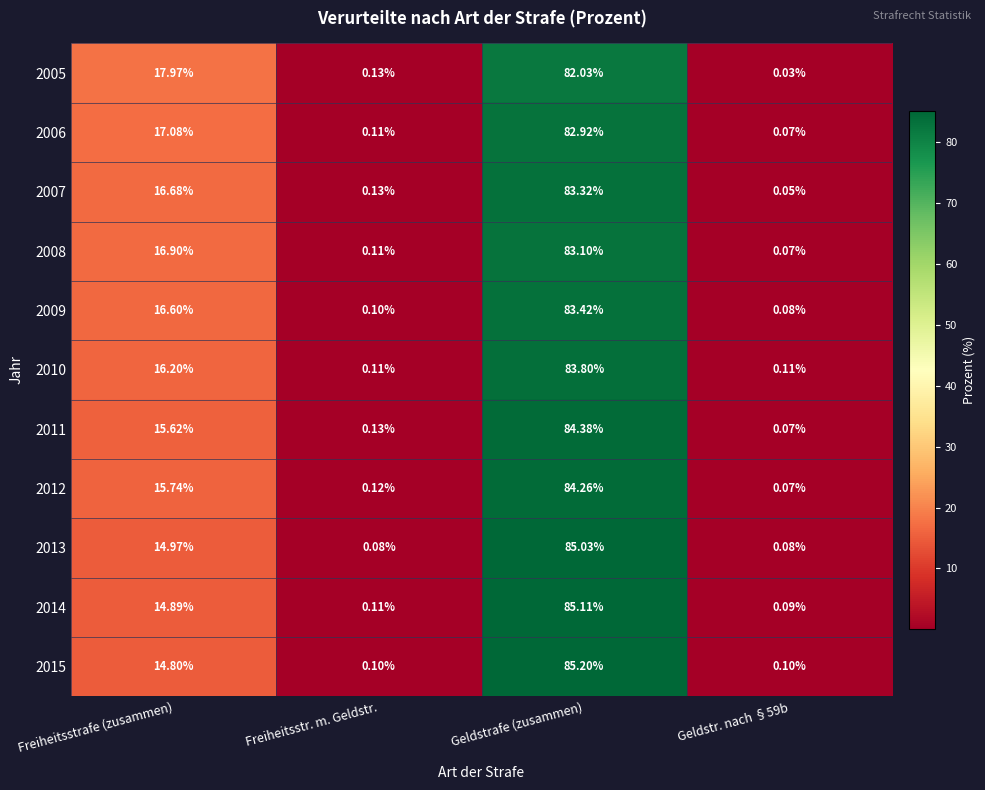

At Geldstrafe (zusammen), list the series in order from smallest to largest.

2005, 2006, 2008, 2007, 2009, 2010, 2012, 2011, 2013, 2014, 2015